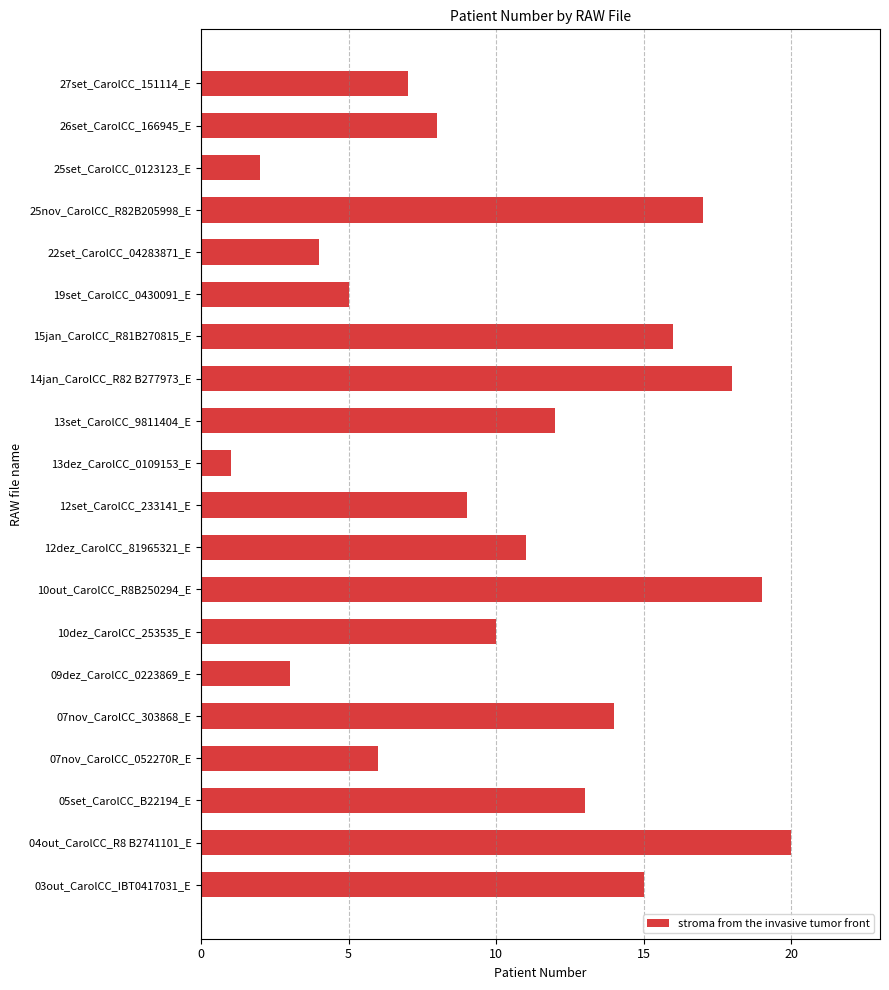

How many data points does each series have?

20